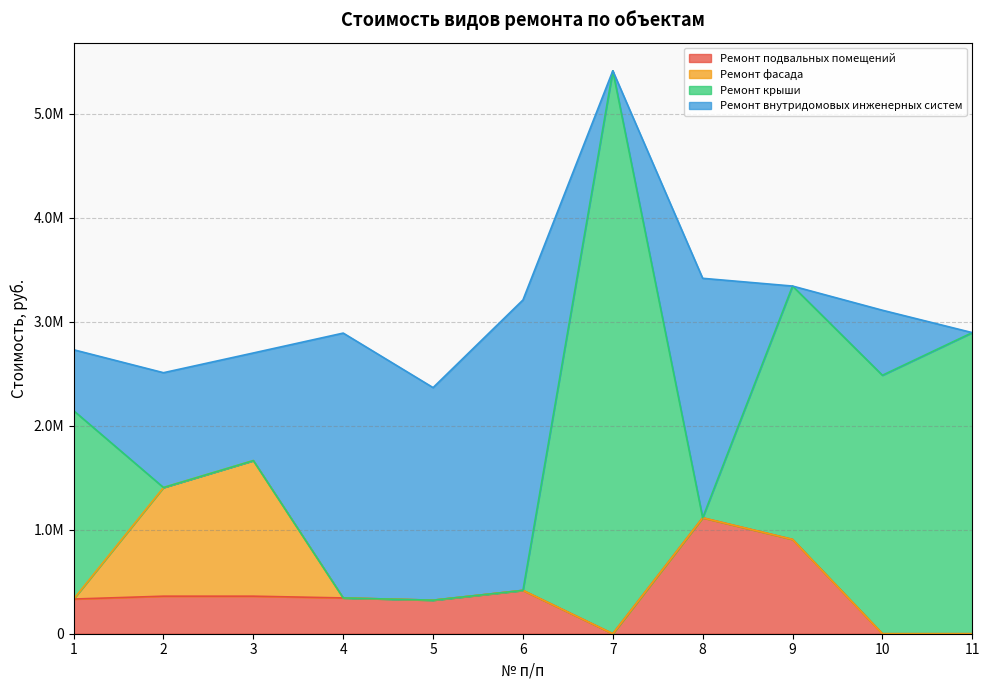

What is the difference between the maximum and second lowest values in the Ремонт внутридомовых инженерных систем series?

2792016.0